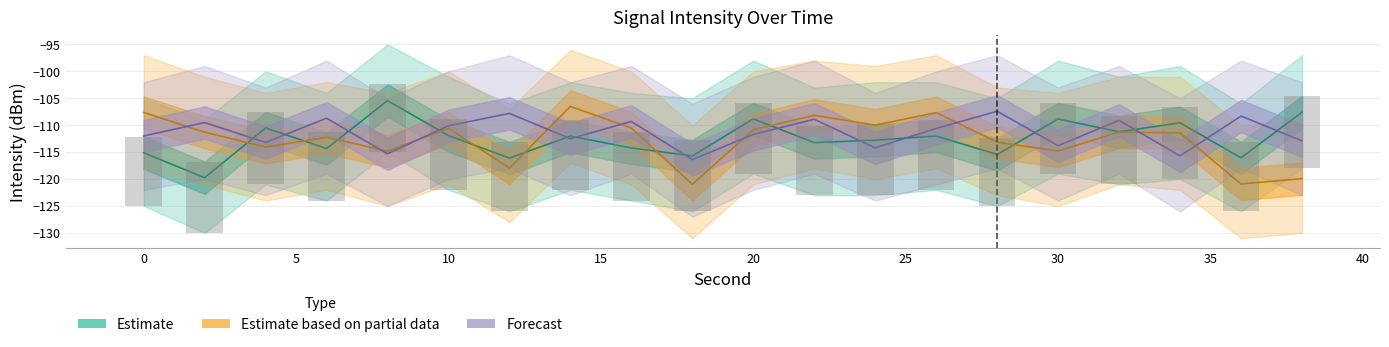

Does the chart contain stacked bars?

No